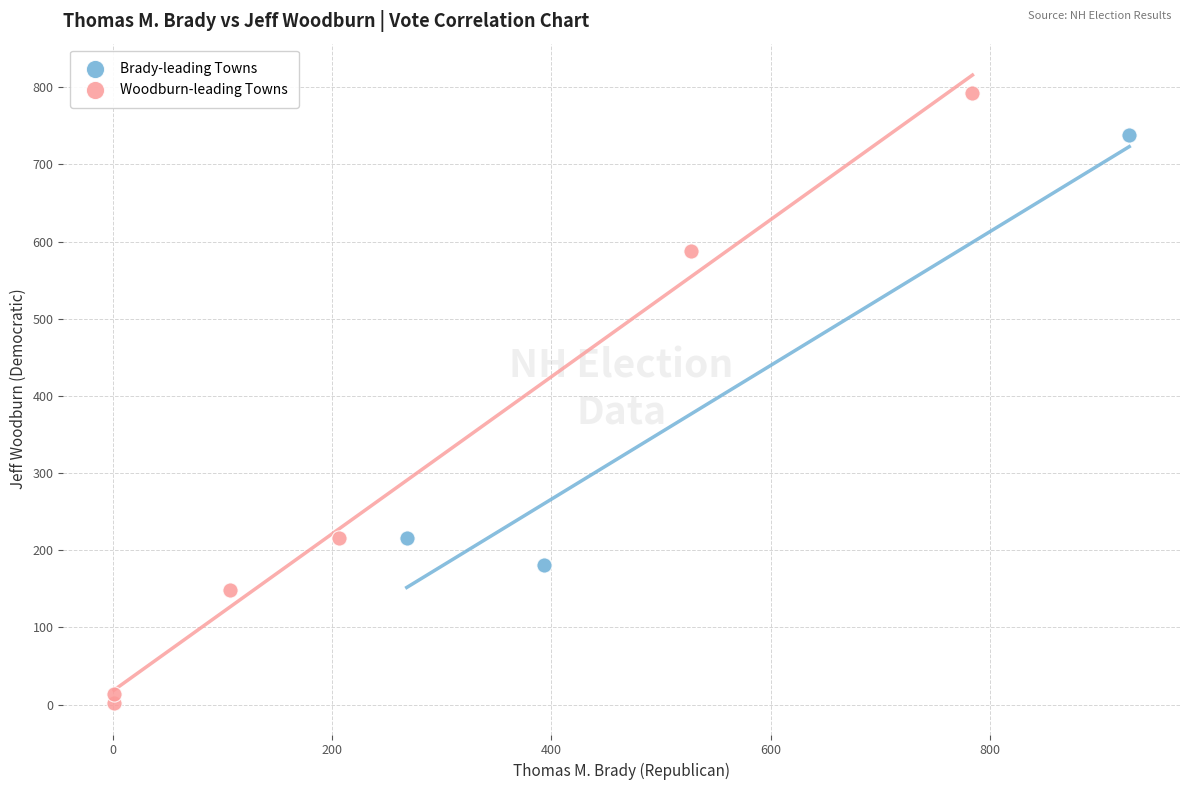

Which series contains the lowest Y value?

Woodburn-leading Towns